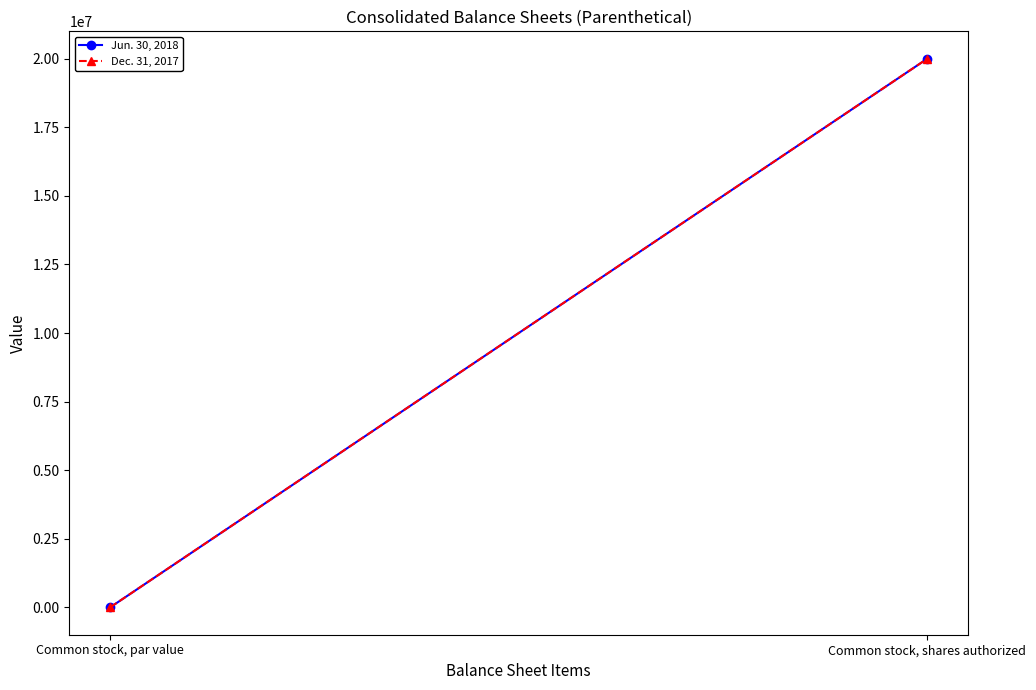

What is the maximum value shown in the chart?

20000000.0